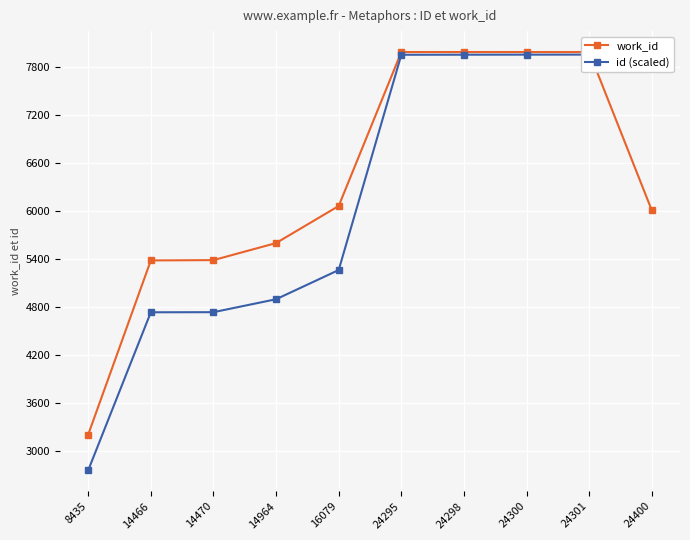

List the labels in order of id (scaled) value, smallest first.

8435, 14466, 14470, 14964, 16079, 24295, 24298, 24300, 24301, 24400